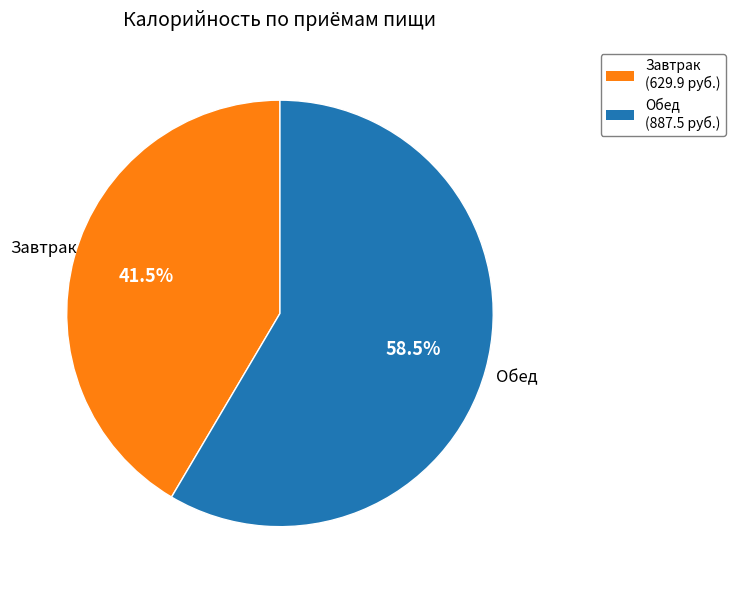

Between Завтрак and Обед, which is larger?

Обед